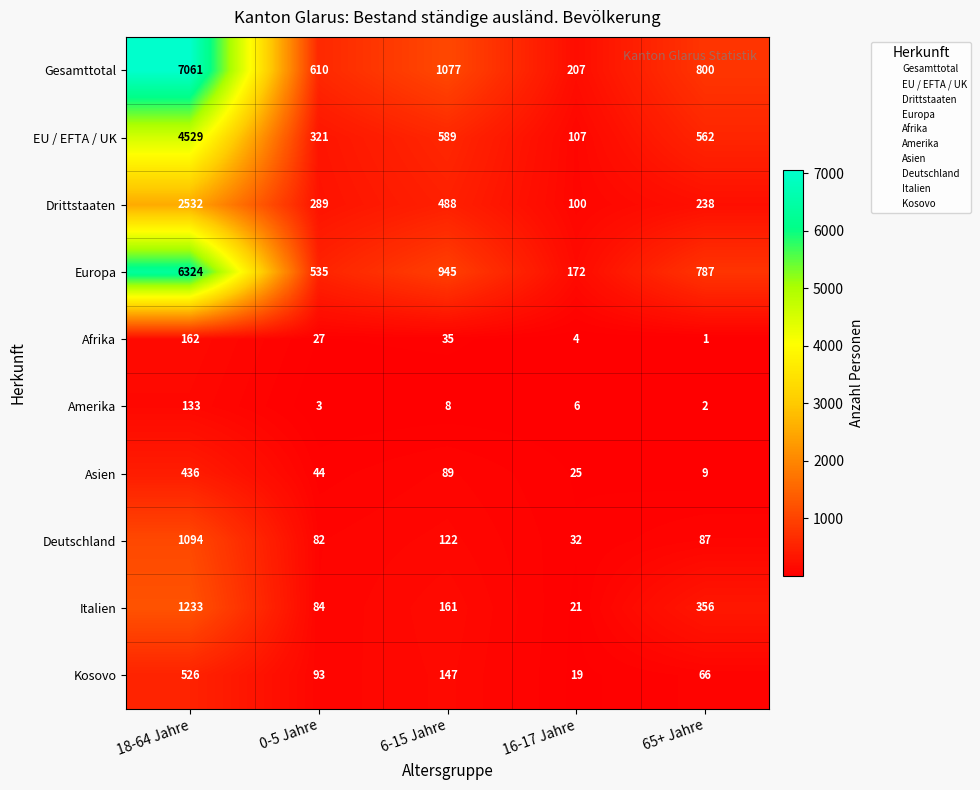

At which label does Afrika reach its minimum?

65+ Jahre